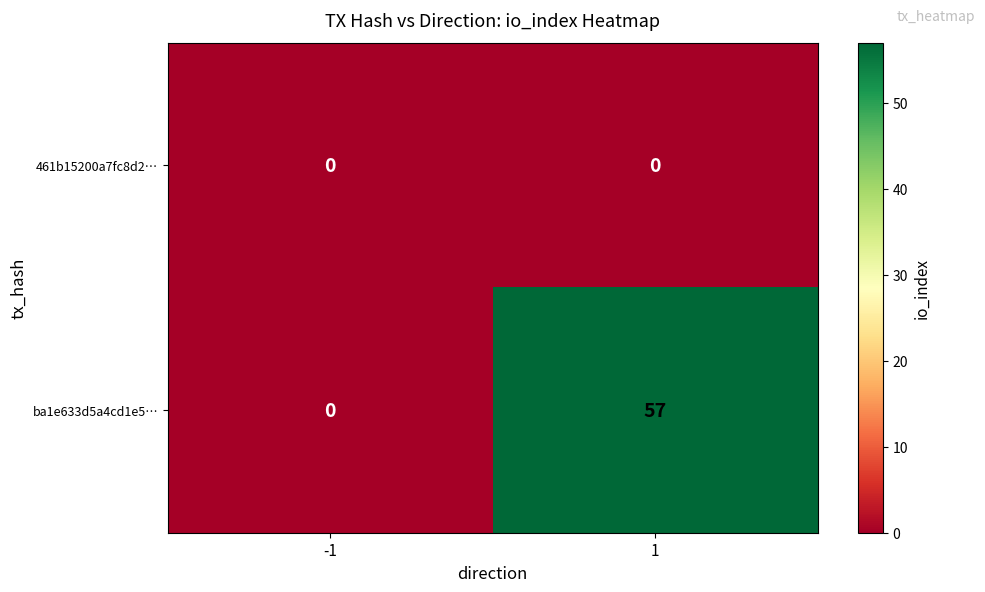

How many data points in ba1e633d5a4cd1e5… are less than 57?

1